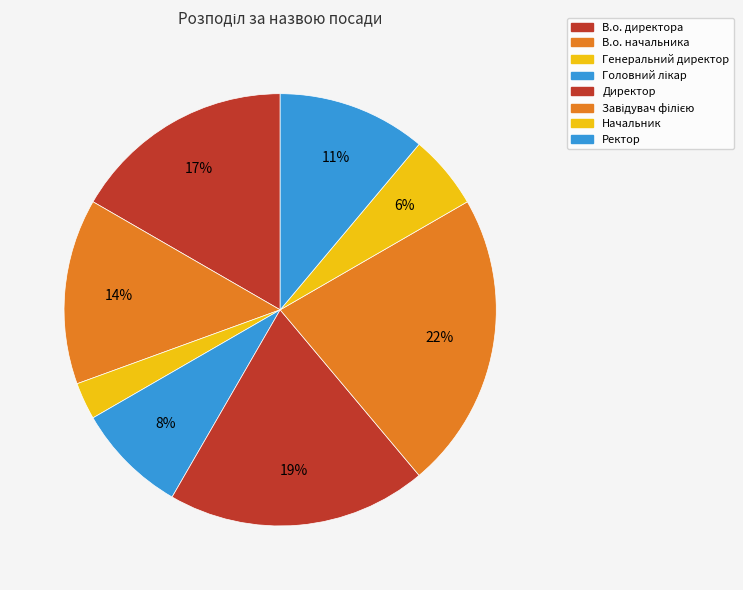

Does Ректор account for over 50% of the chart?

No